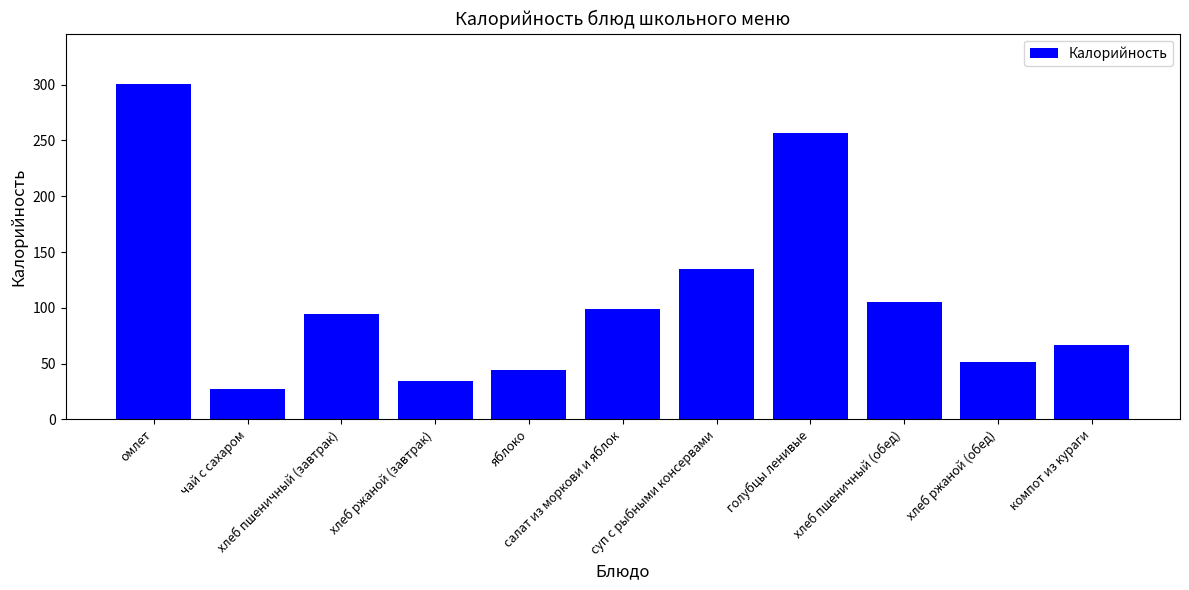

True or false: the data shows 134.6 at суп с рыбными консервами.

True